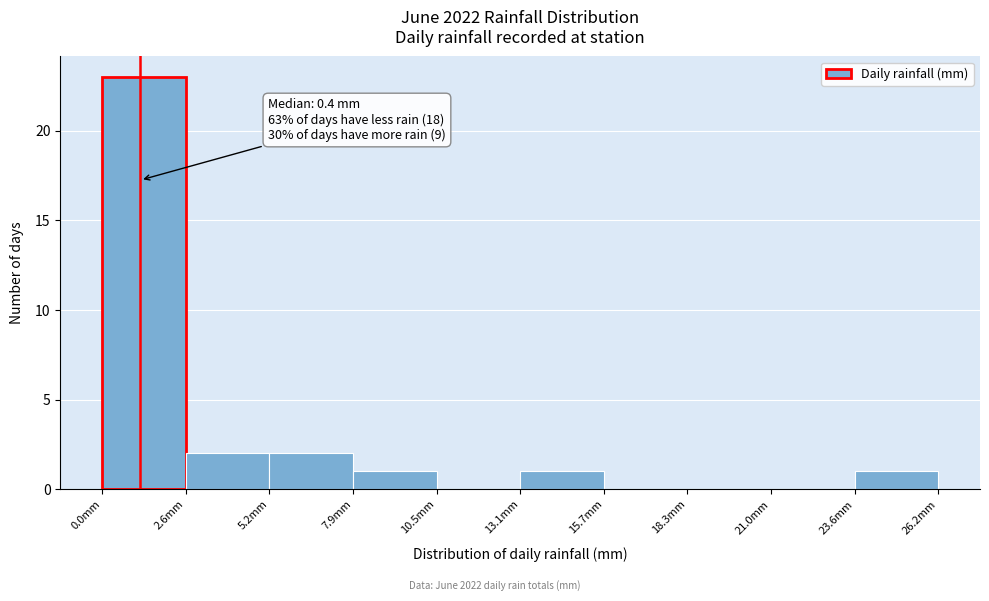

Over which range of the x-axis is the bar tallest?

0.0 to 2.5